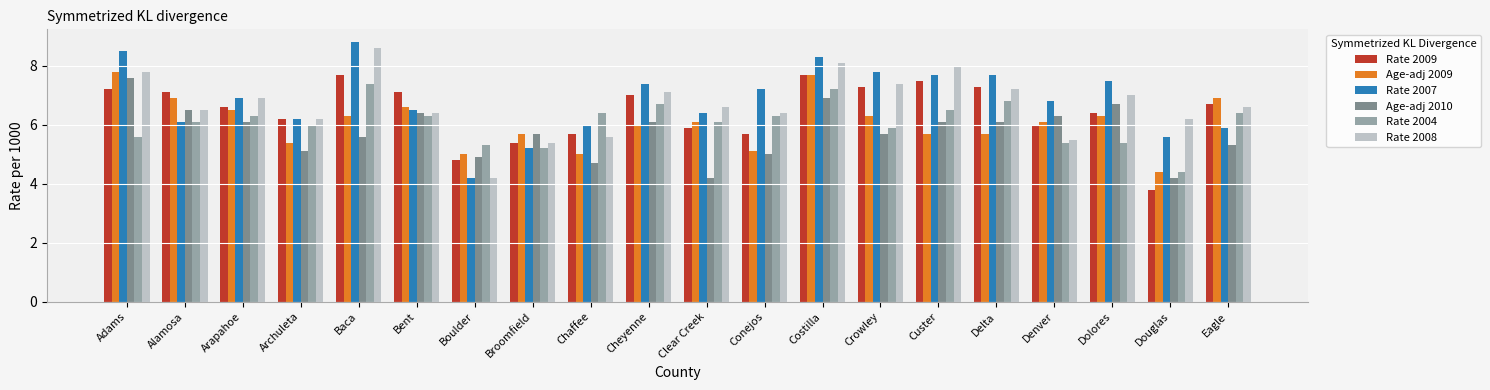

What is the difference between the maximum and minimum values in the Age-adj 2009 series?

3.4